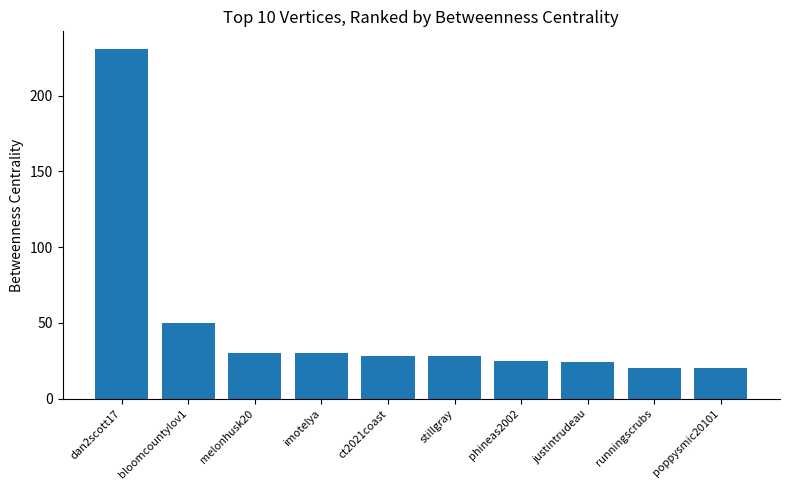

Reading left to right, transcribe all the data shown in this chart.

dan2scott17=231	bloomcountylov1=50	melonhusk20=30	imotelya=30	ct2021coast=28	stillgray=28	phineas2002=25	justintrudeau=24	runningscrubs=20	poppysmic20101=20